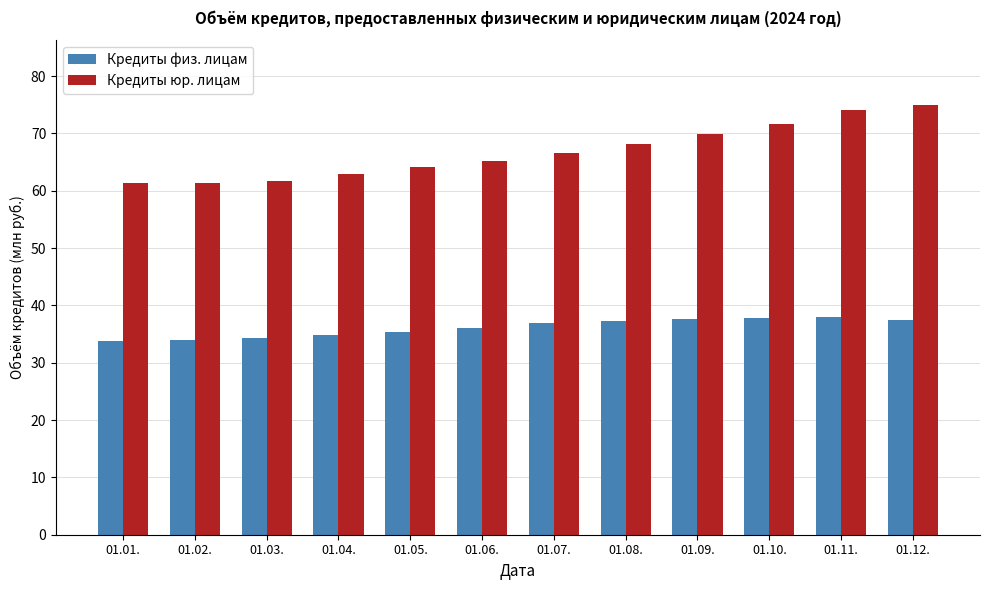

What is the difference between the highest and lowest values at 01.10.?

33.8